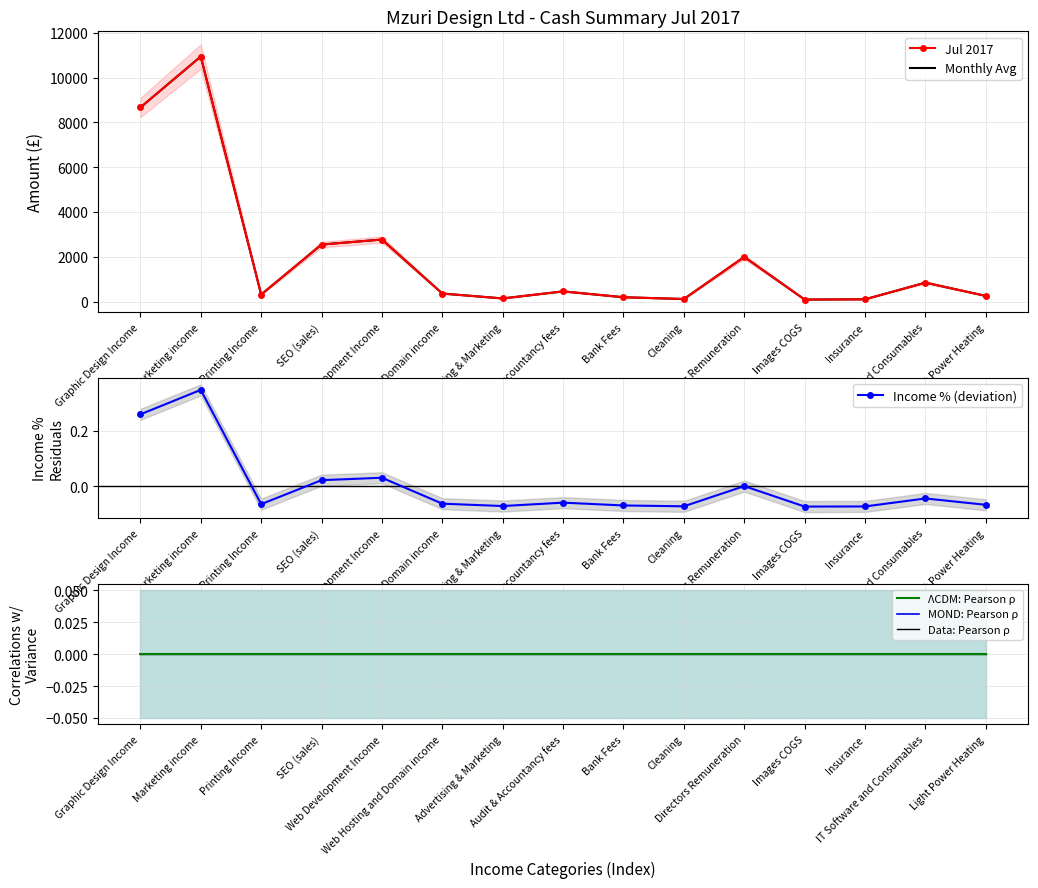

Which series has the largest range (max minus min)?

Jul 2017